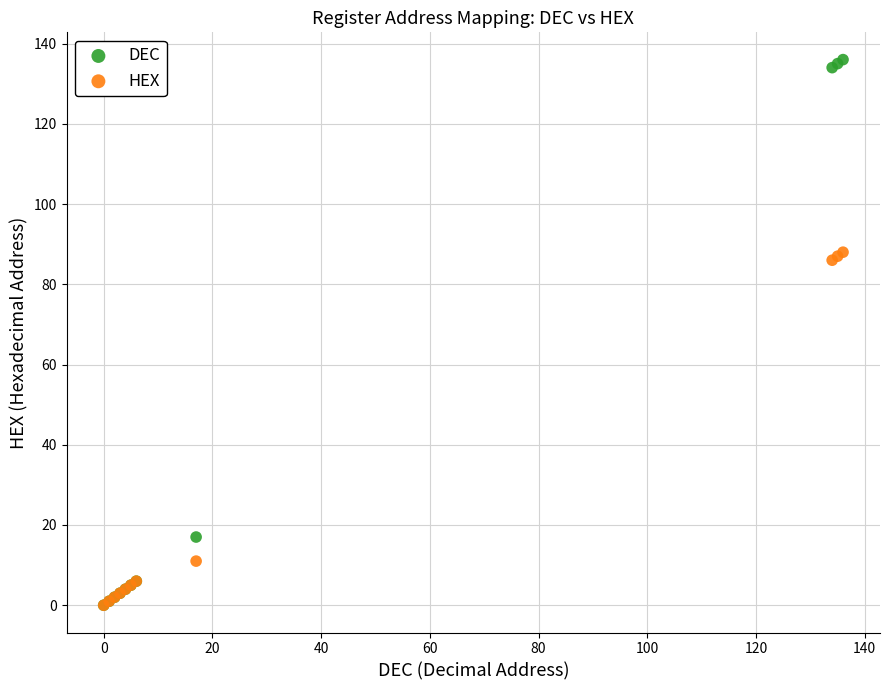

What are all the series names shown in the legend?

DEC, HEX